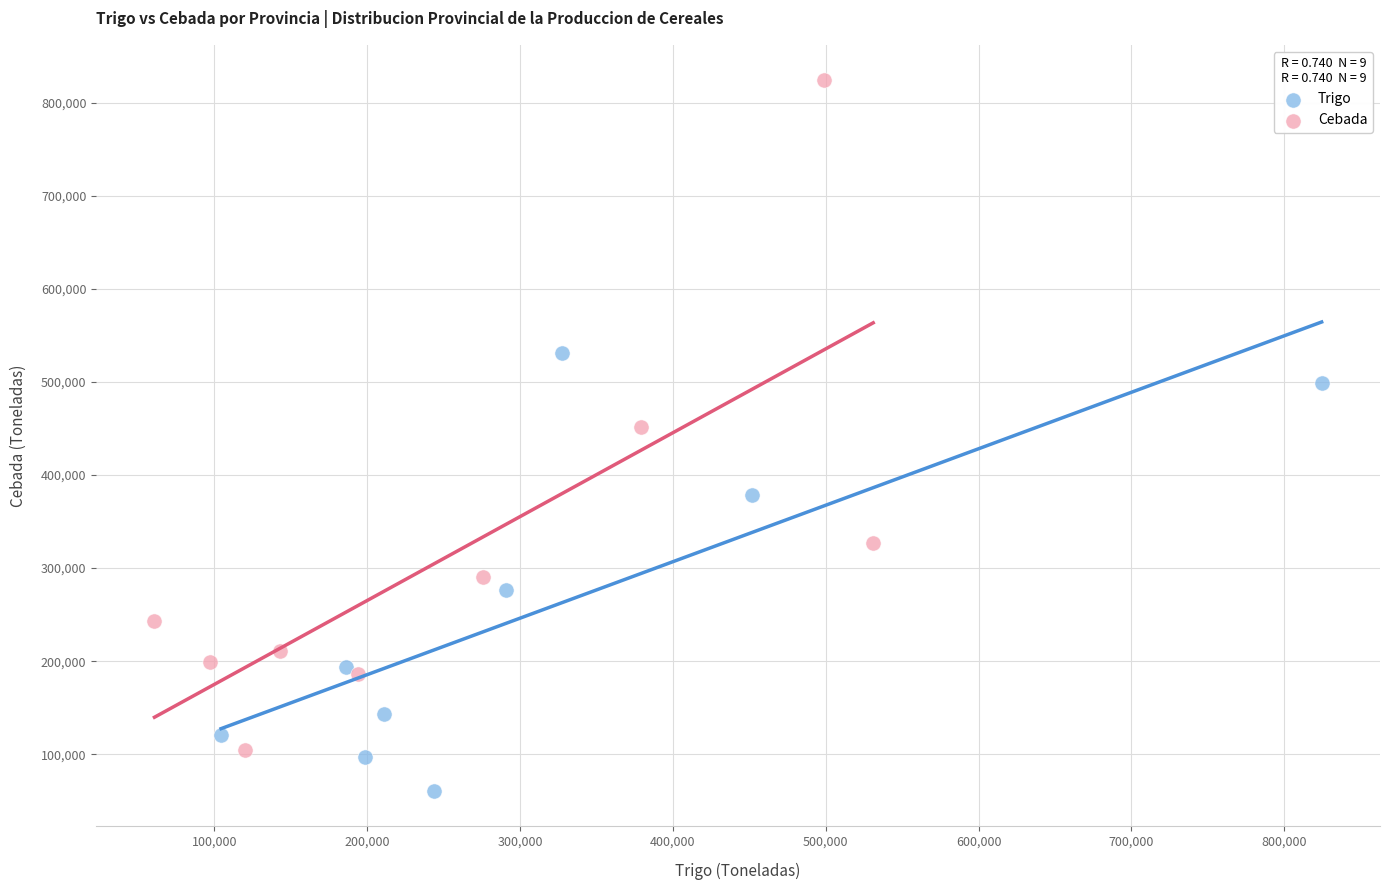

Which series reaches the minimum Y coordinate?

Trigo